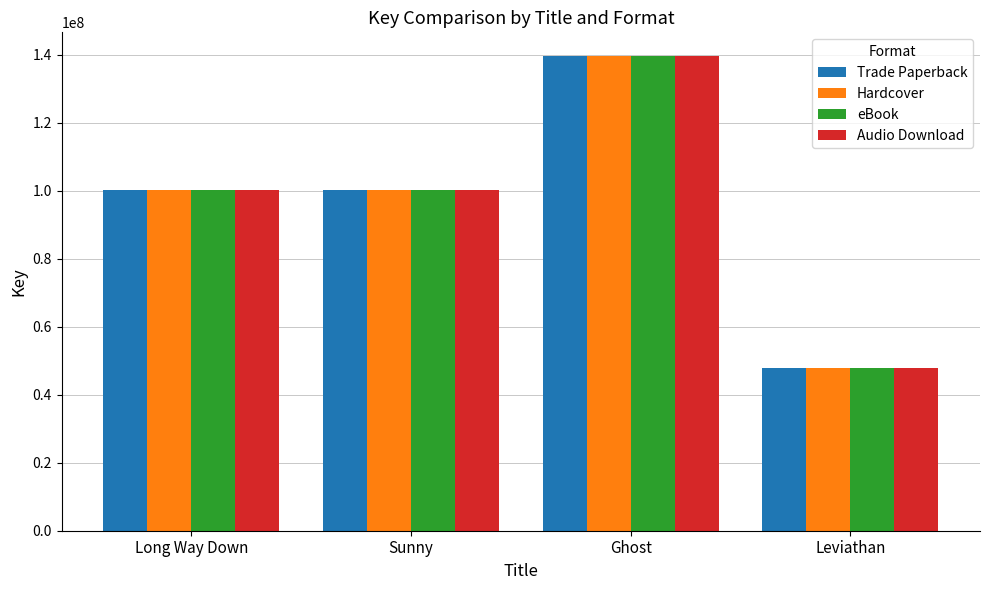

What is the label of the 4th bar from the right?

Long Way Down